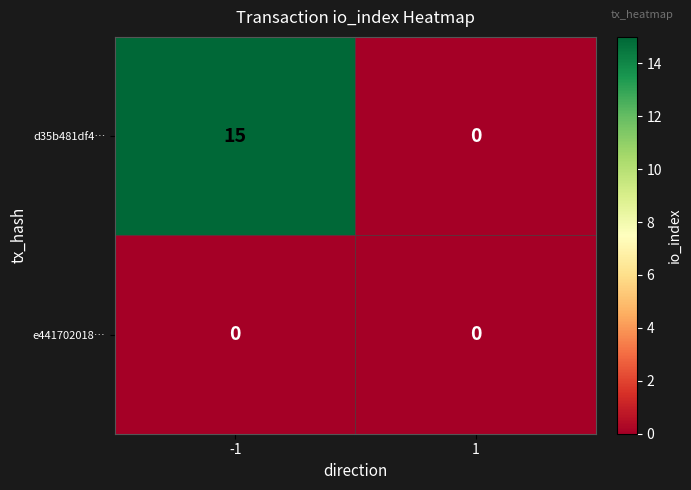

What value does the d35b481df4… series have at -1, to the nearest 5?

15